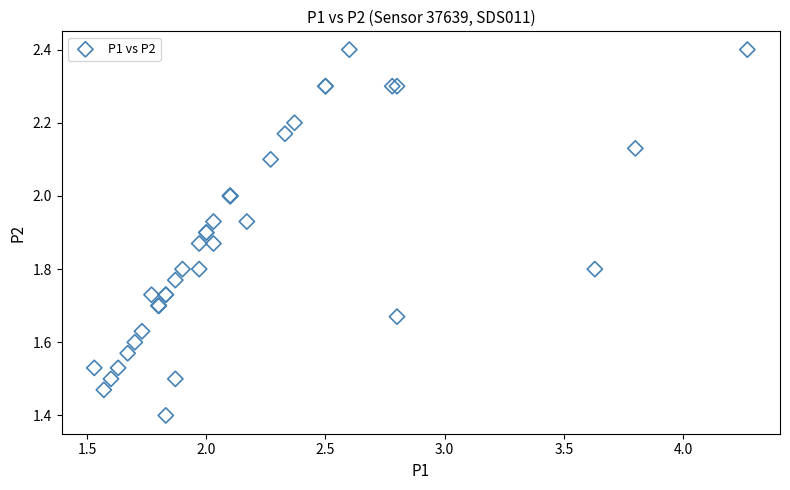

What Y value in the scatter plot is closest to 1?

1.4